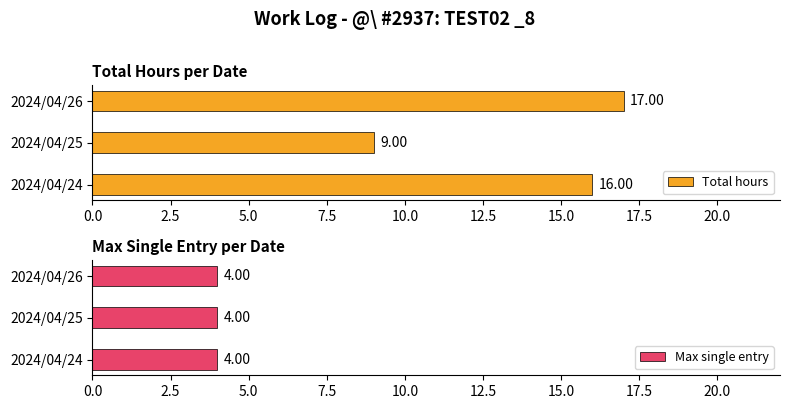

What is the difference between the Total hours values at 2024/04/26 and 2024/04/25?

8